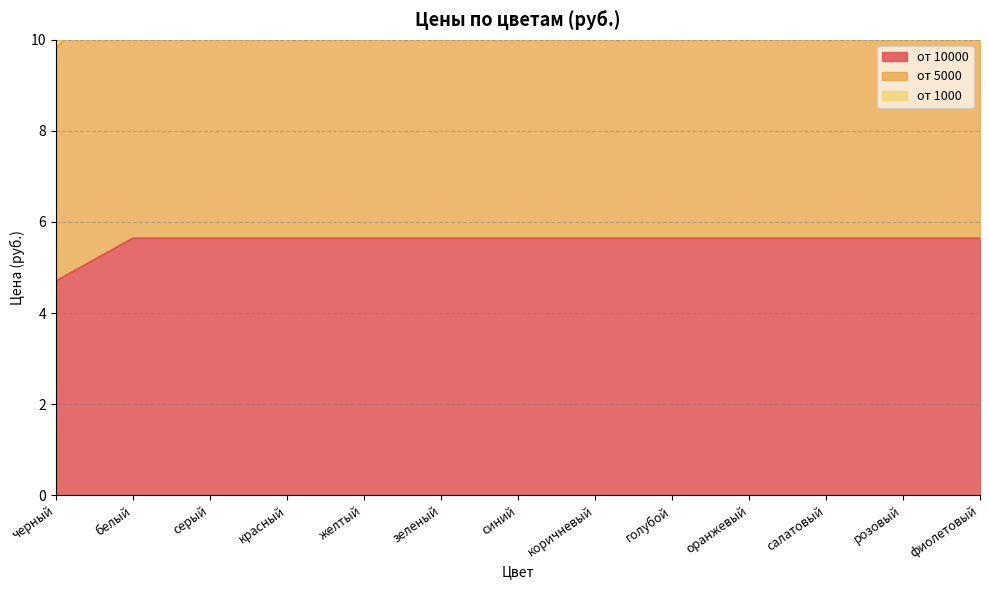

Is the value of от 1000 at салатовый greater than the value of от 5000 at фиолетовый?

Yes